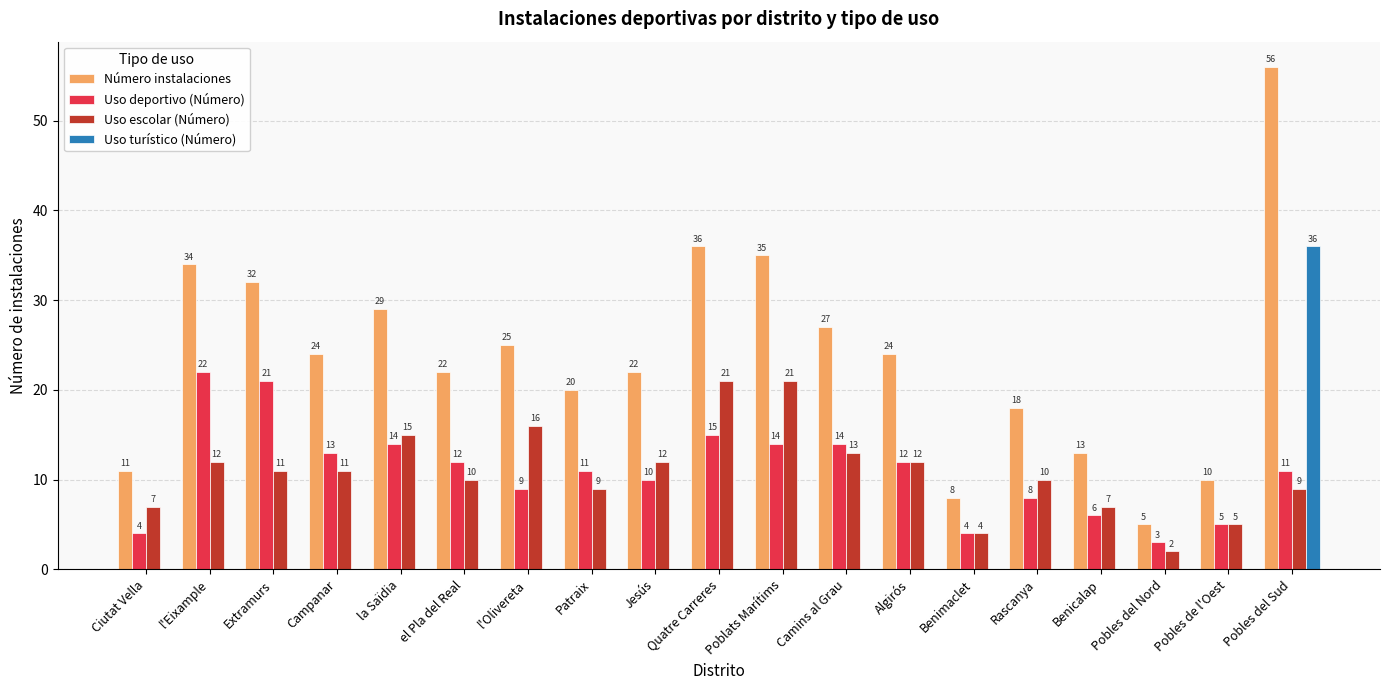

Where does the Uso escolar (Número) series first go above 11?

l'Eixample